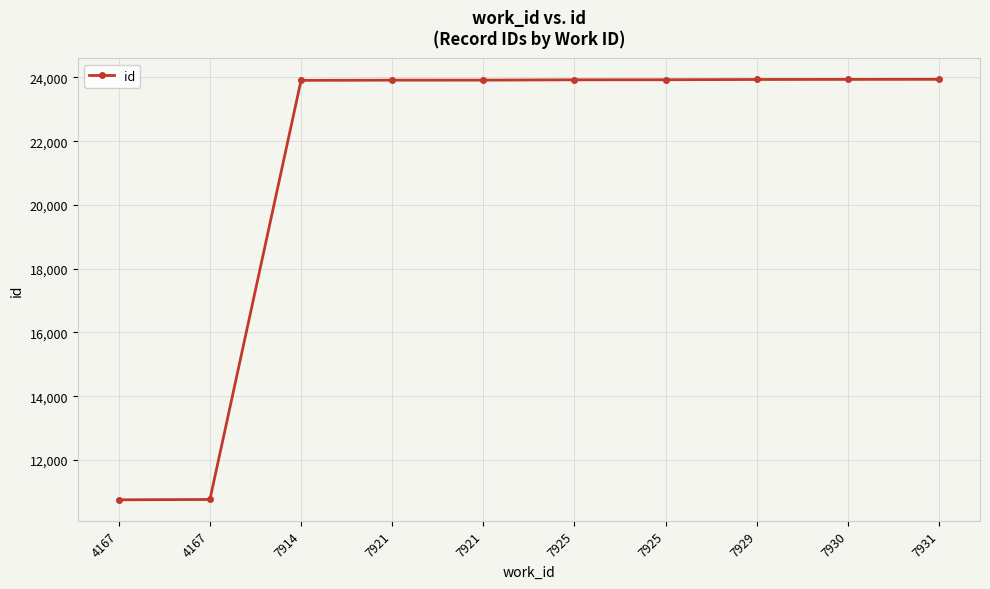

How many data points are less than 23925?

5